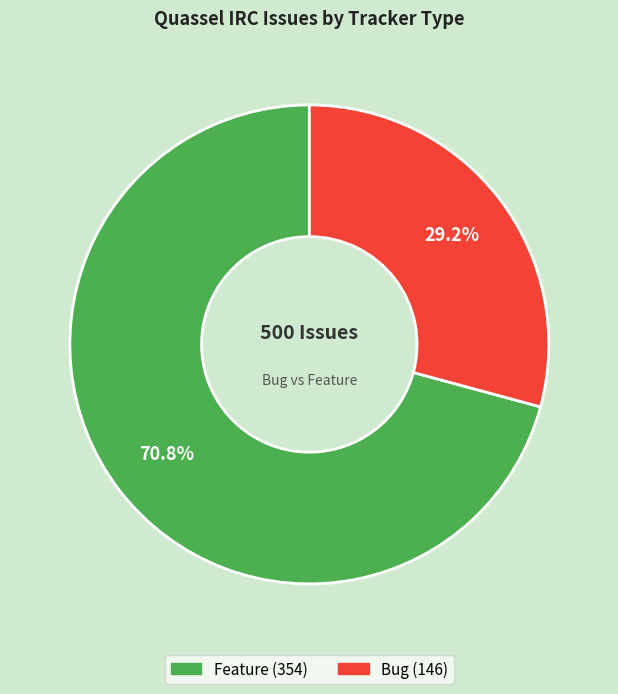

Count the number of slices in the pie.

2